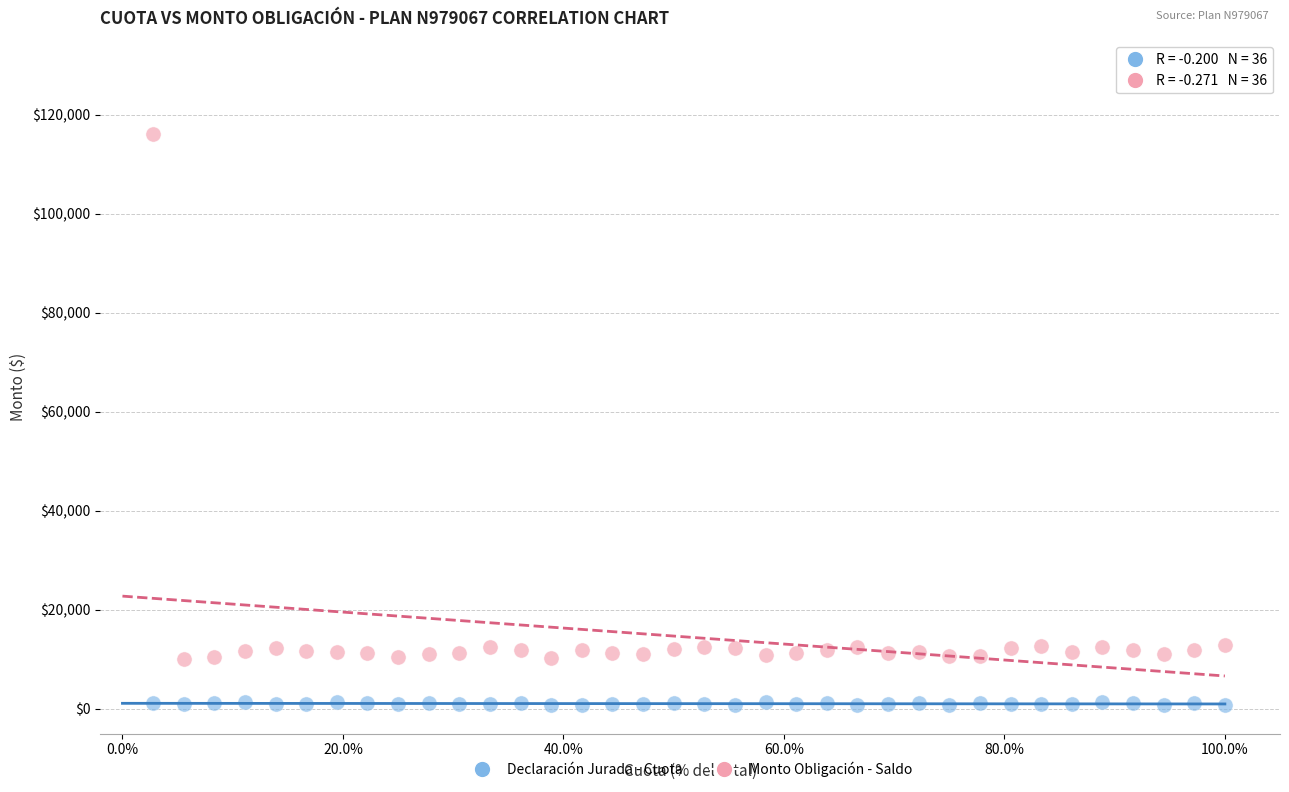

Which series has the largest Y range (max minus min)?

Monto Obligación - Saldo